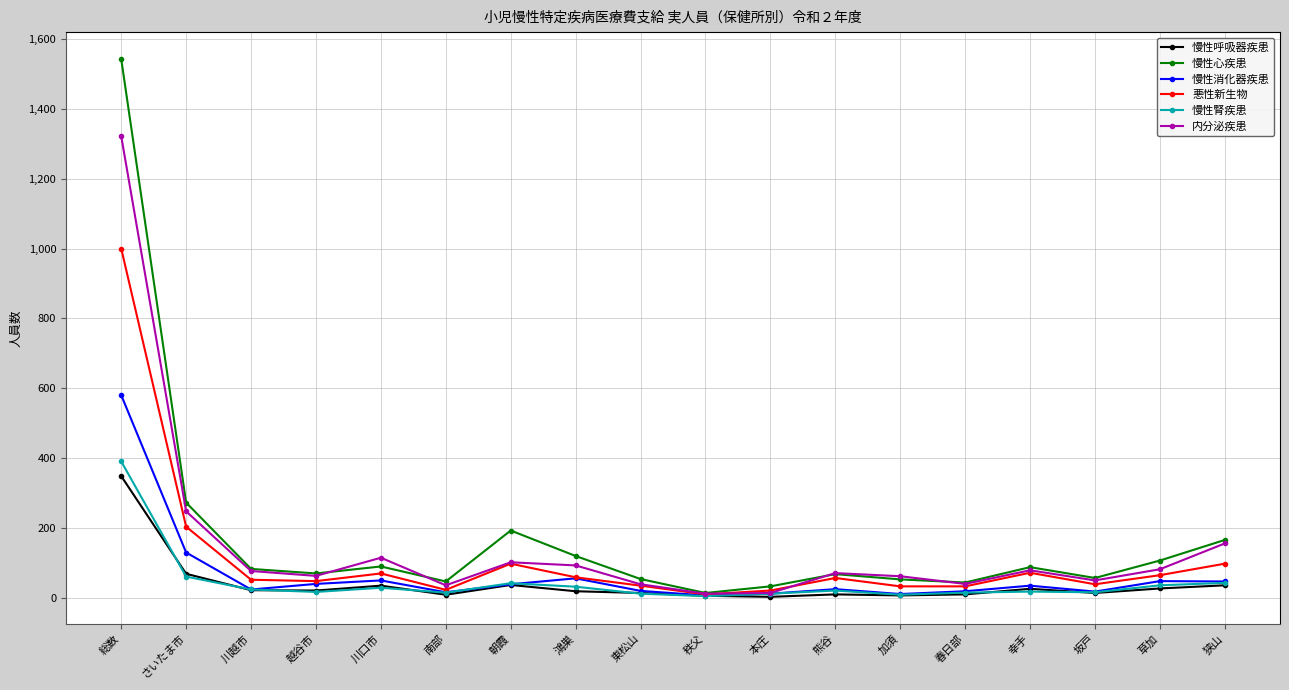

Is the value of 慢性腎疾患 at 鴻巣 greater than the value of 慢性呼吸器疾患 at さいたま市?

No